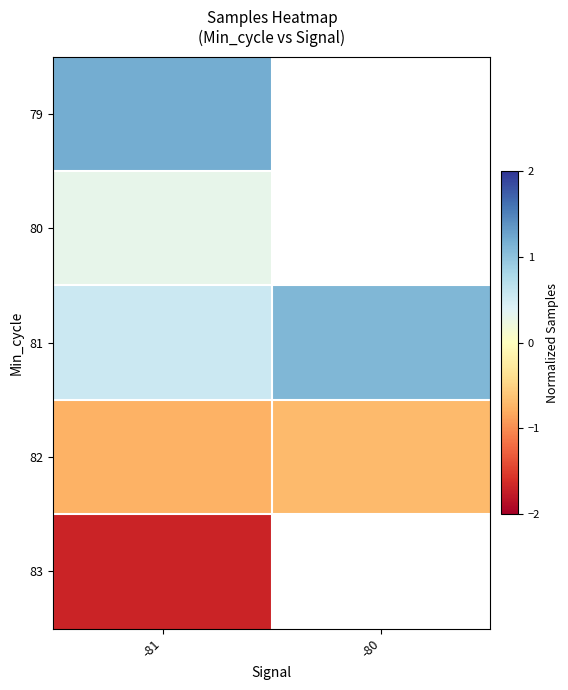

True or false: 80 has a value of 0.3 at -81.

True